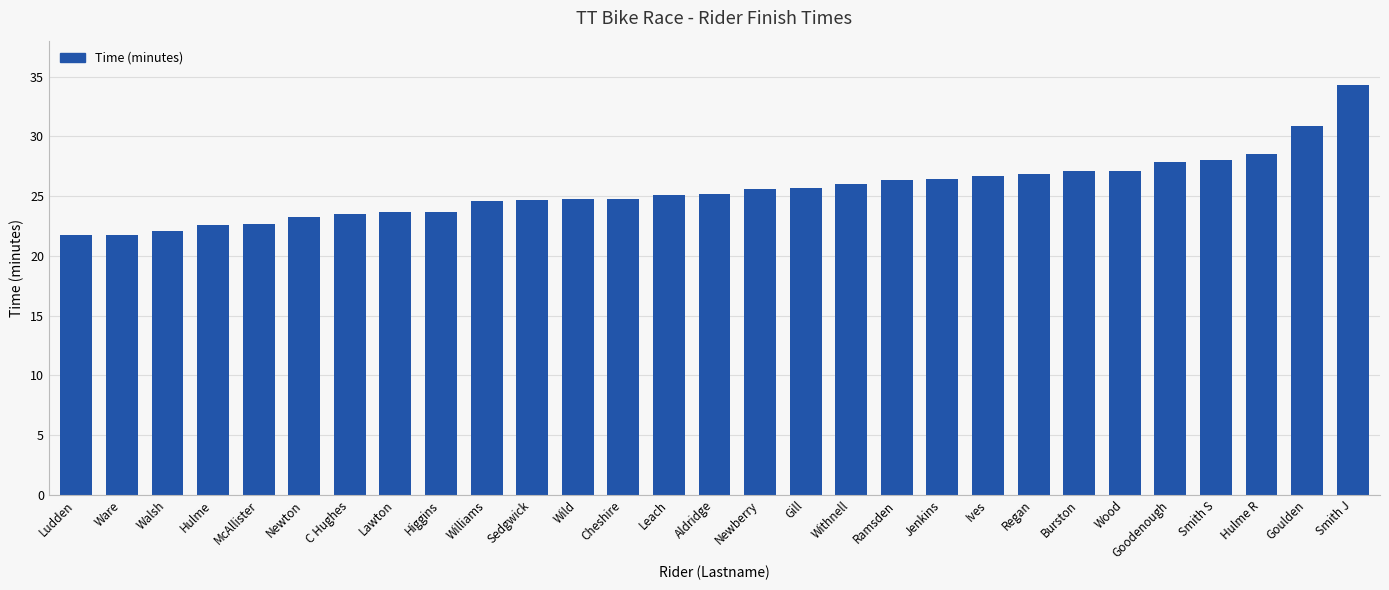

What is the greatest value displayed?

34.3